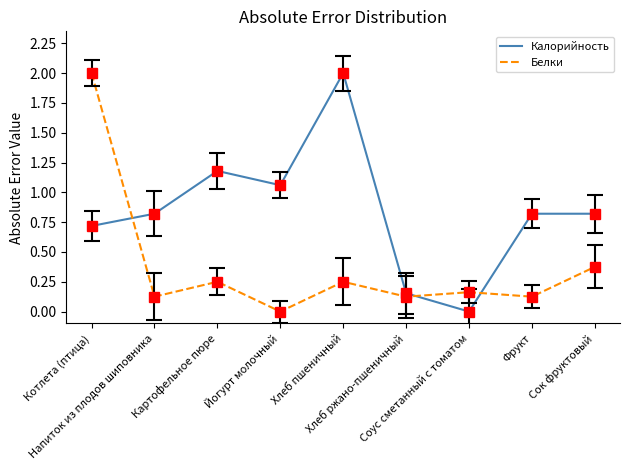

Reading right to left, list all the values displayed in this chart.

Калорийность: 0.8	0.8	0.0	0.2	2.0	1.1	1.2	0.8	0.7
Белки: 0.4	0.1	0.2	0.1	0.2	0.0	0.2	0.1	2.0